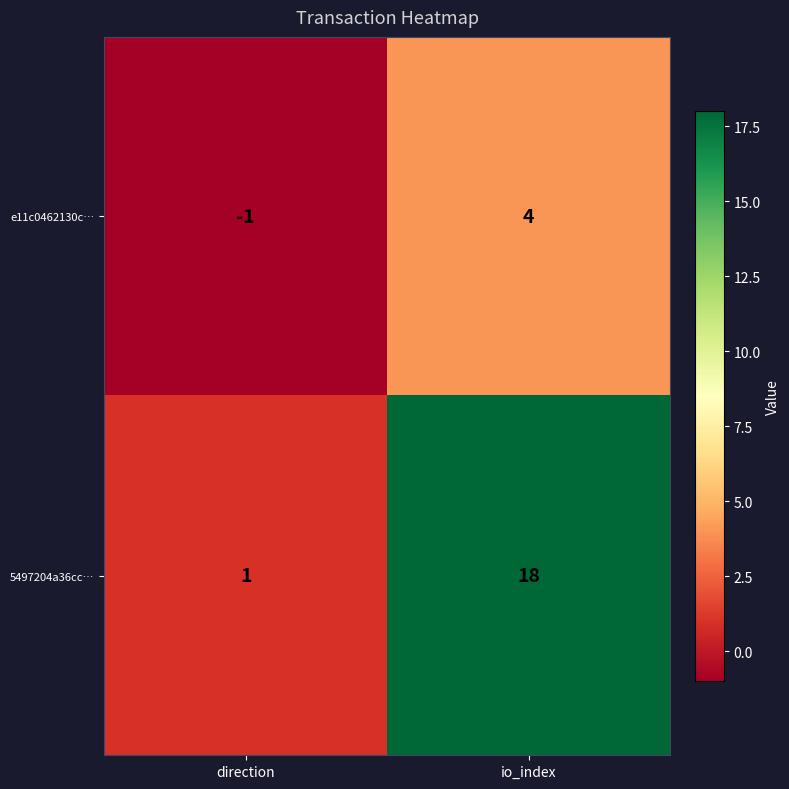

What is the total value across all series at io_index?

22